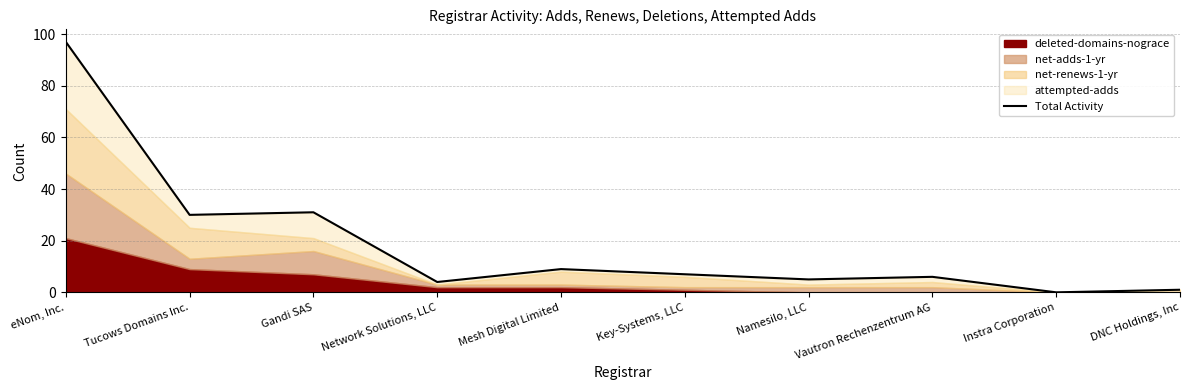

Reading left to right, extract all data points from this chart.

97	30	31	4	9	7	5	6	0	1